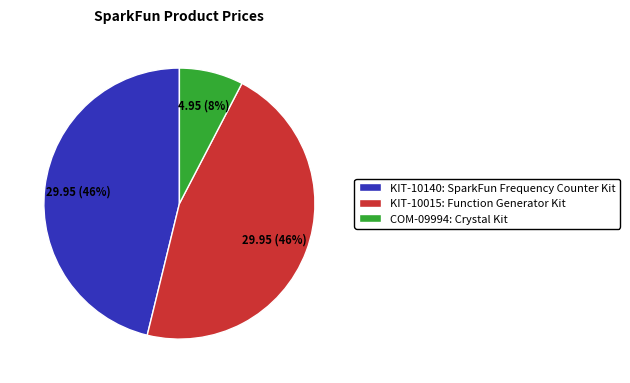

Which has a higher value, COM-09994: Crystal Kit or KIT-10140: SparkFun Frequency Counter Kit?

KIT-10140: SparkFun Frequency Counter Kit